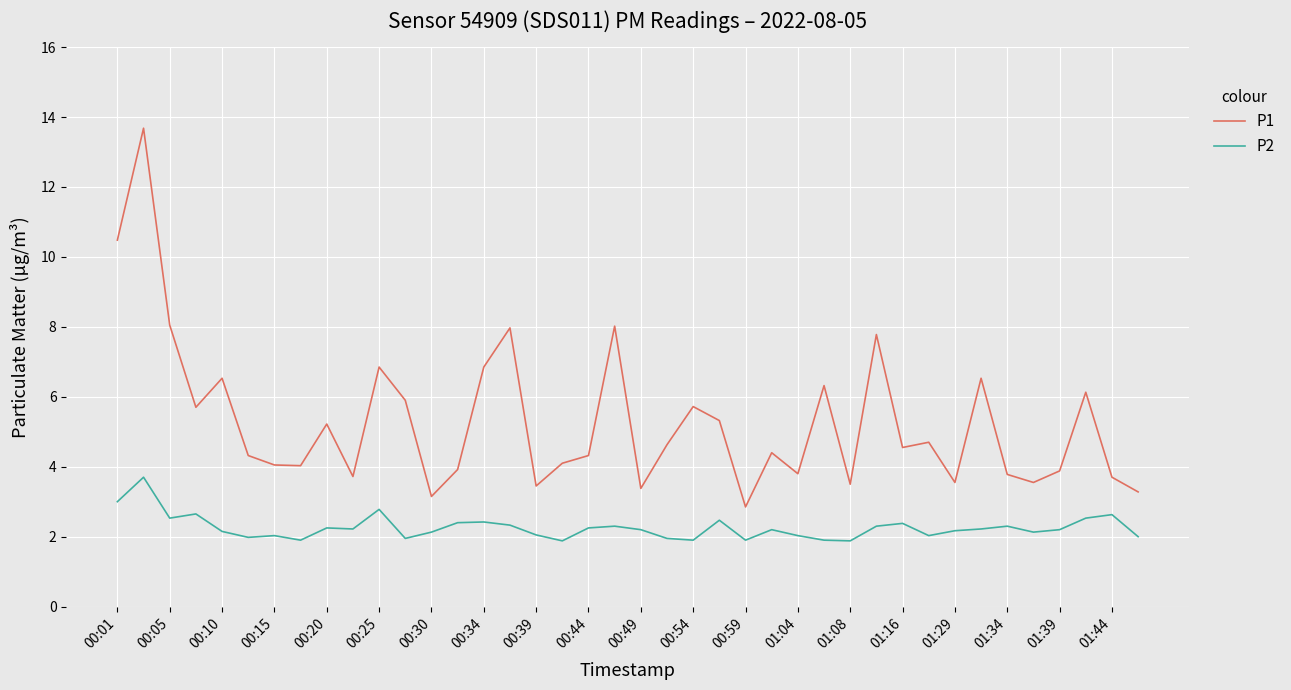

Which series has the largest total across all categories?

P1